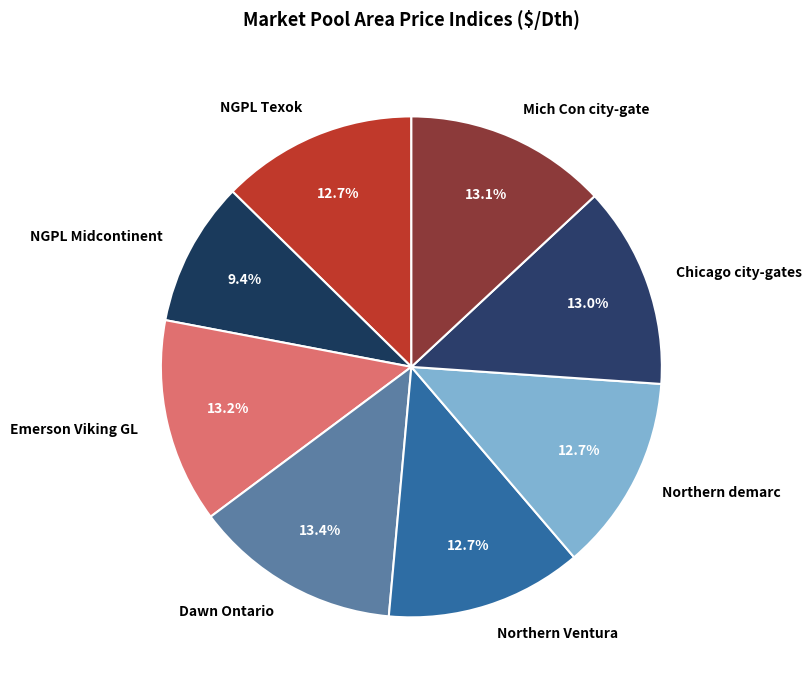

To the nearest percent, what portion does Mich Con city-gate represent?

13%